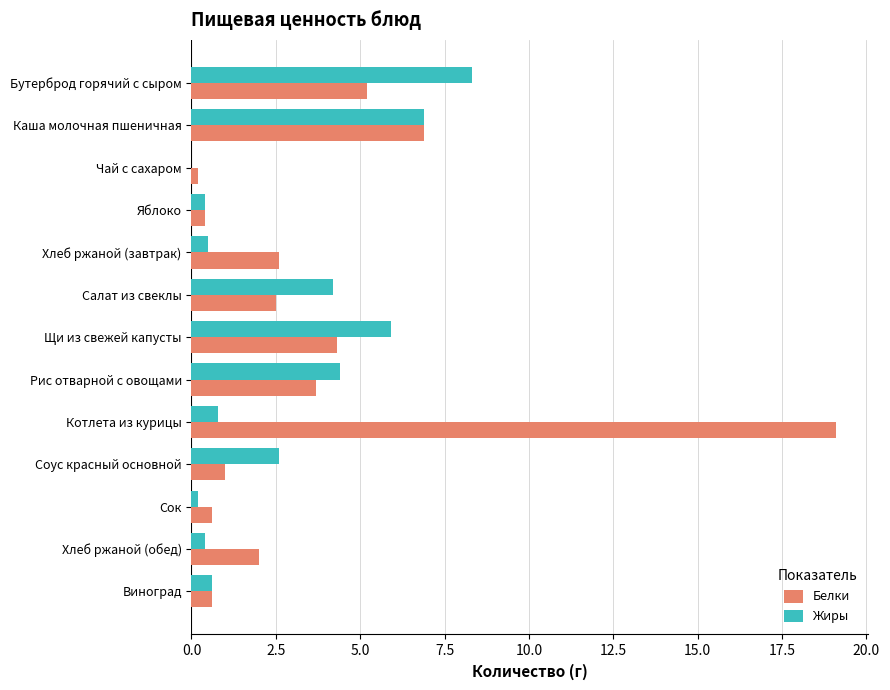

How many series are shown in this chart?

2